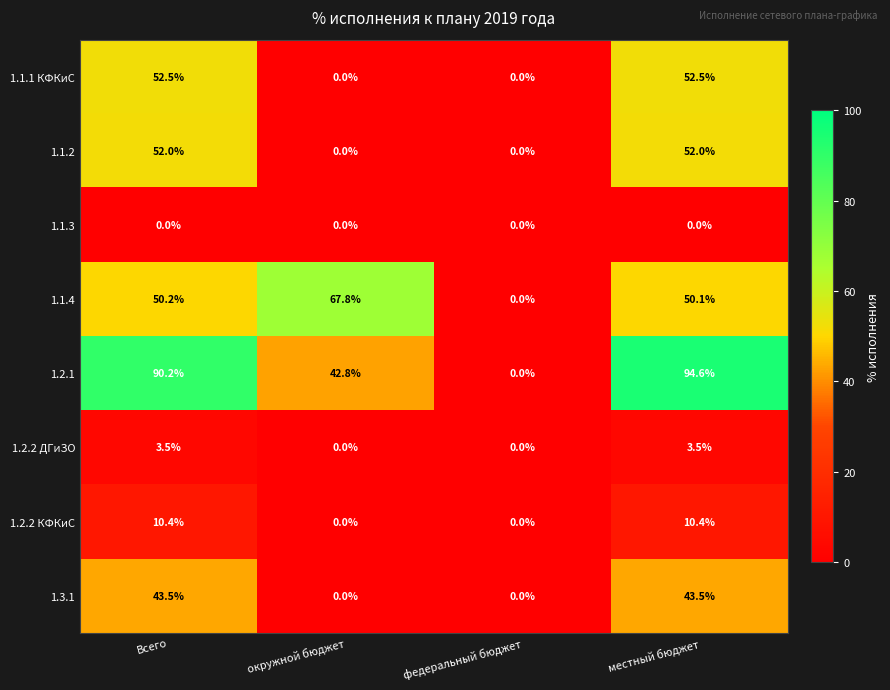

Which series has the largest total across all categories?

1.2.1